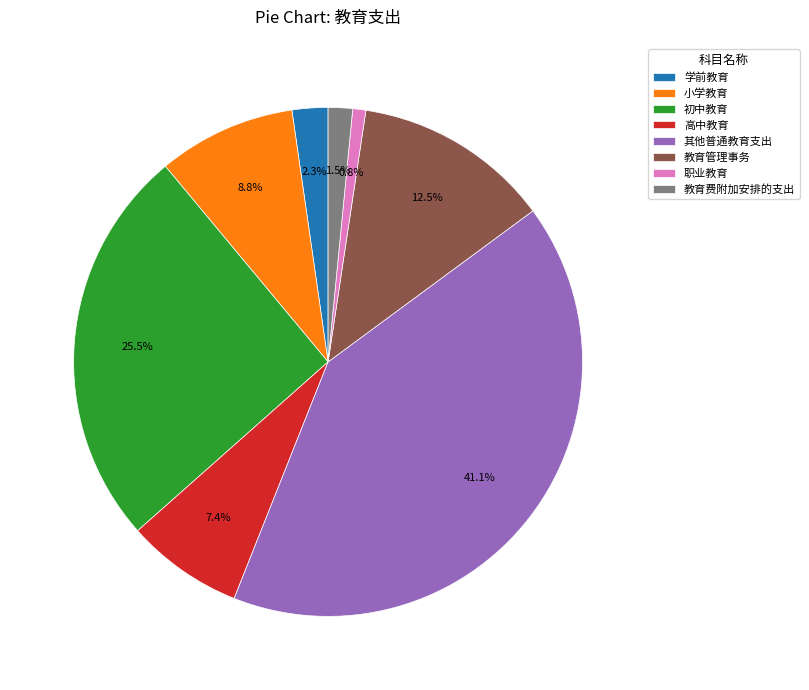

What portion of the pie excludes 小学教育?

91.2%